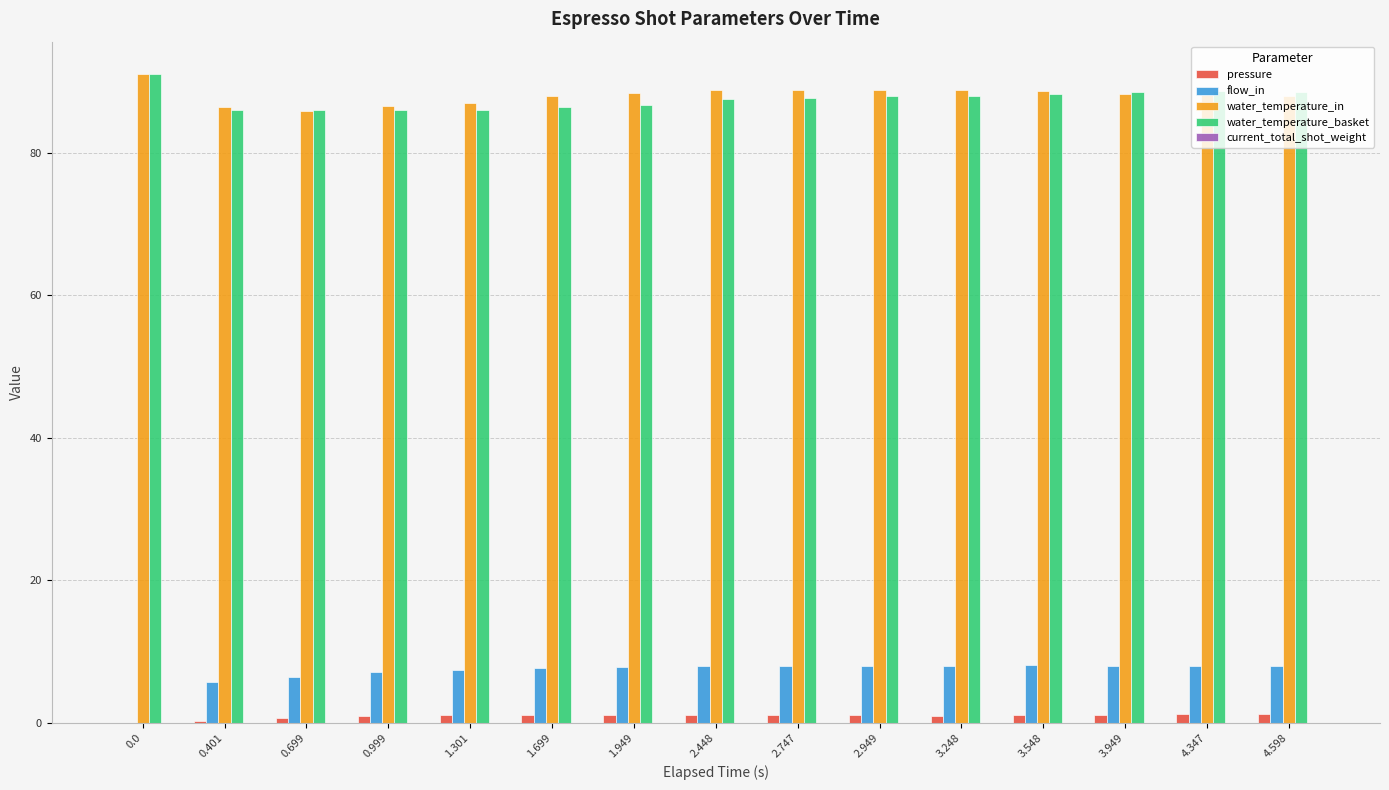

What is the sum of all water_temperature_in values?

1321.1